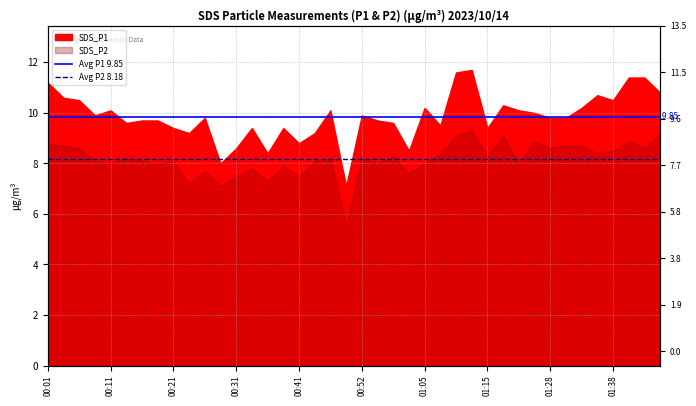

The Avg P1 9.85 series shows 9.8 at 00:11. True or false?

True